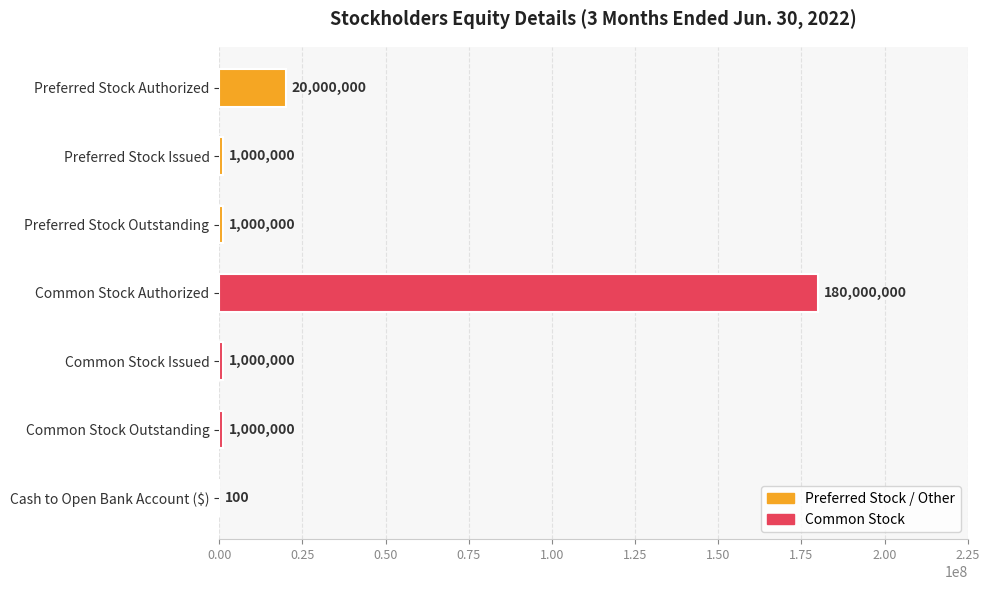

Which category has the highest value across all series?

Common Stock Authorized